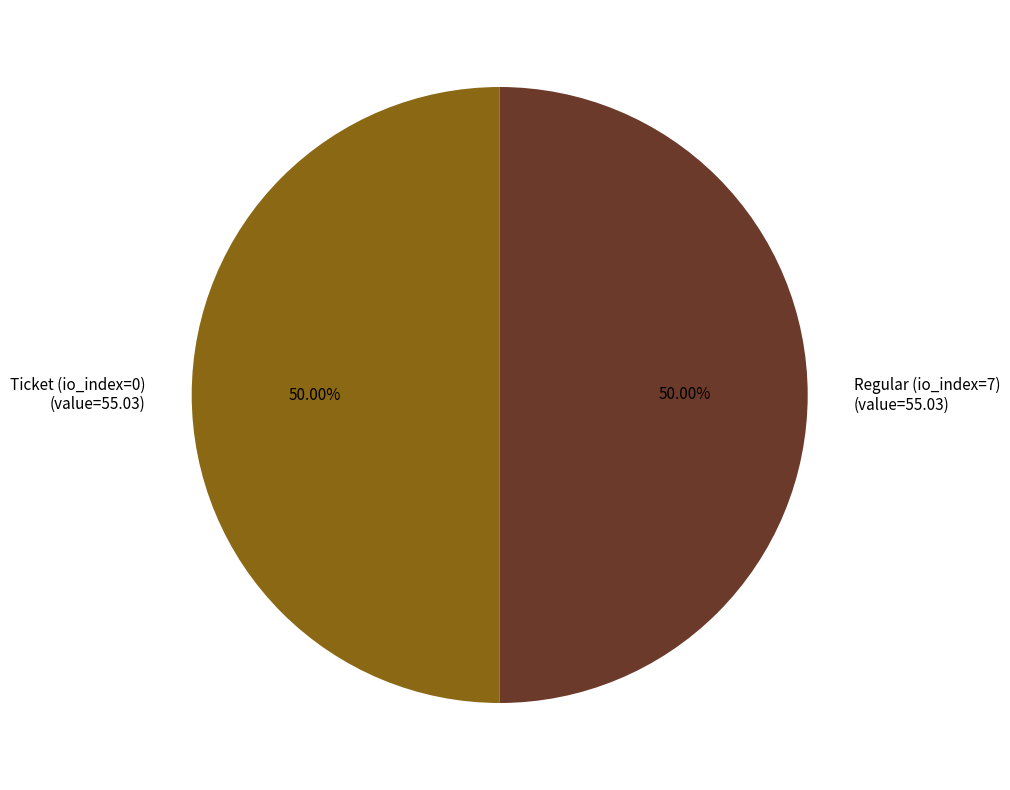

What is the ratio of the value at Regular (io_index=7) (value=55.03) to the value at Ticket (io_index=0) (value=55.03)?

1.0